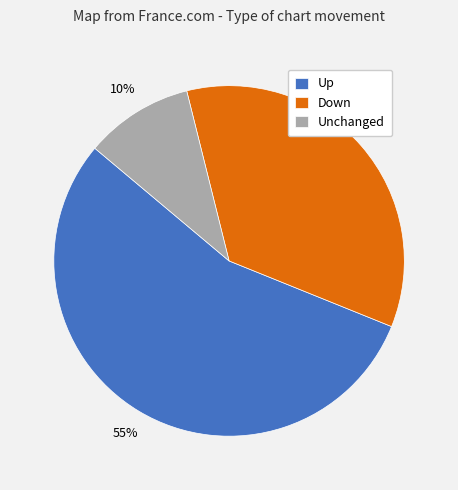

True or false: Up accounts for 70% of the total.

False